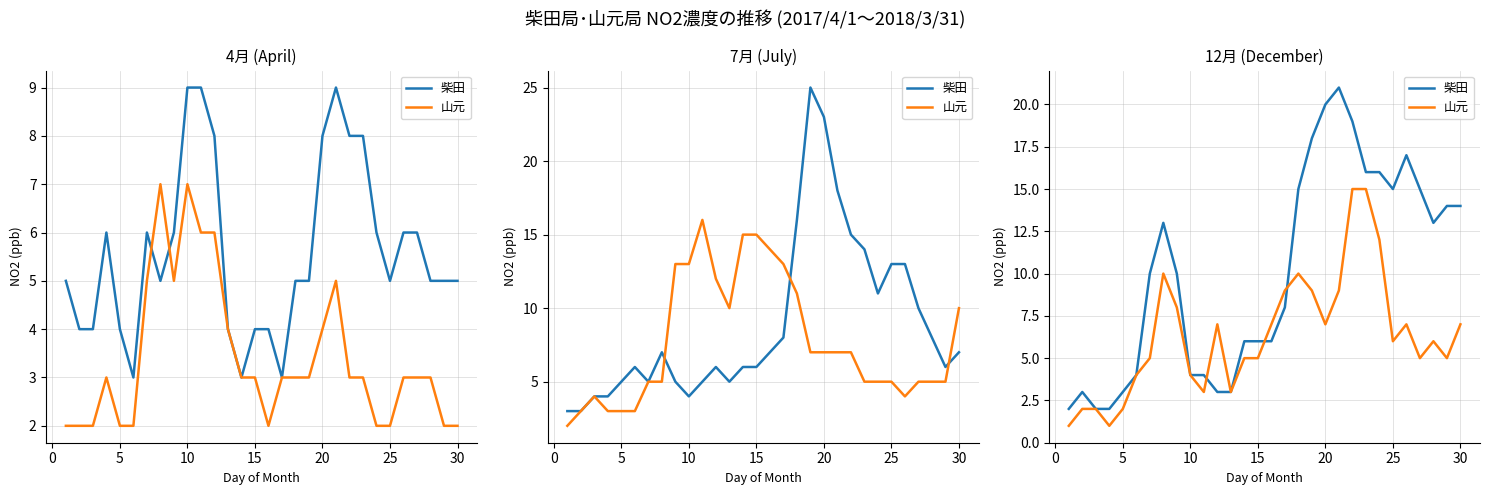

Is this an area chart (filled region under the line)?

No